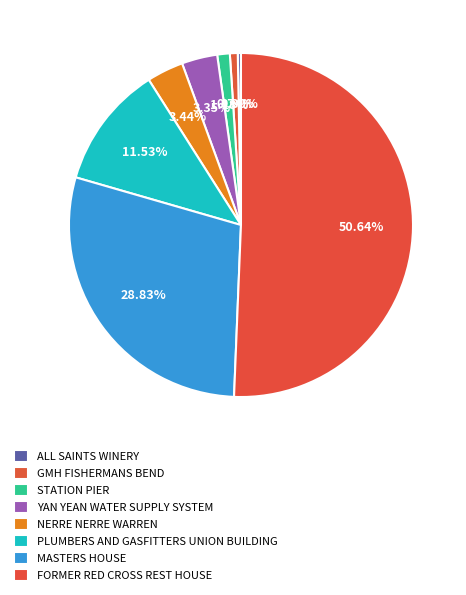

How many segments does this pie chart have?

8